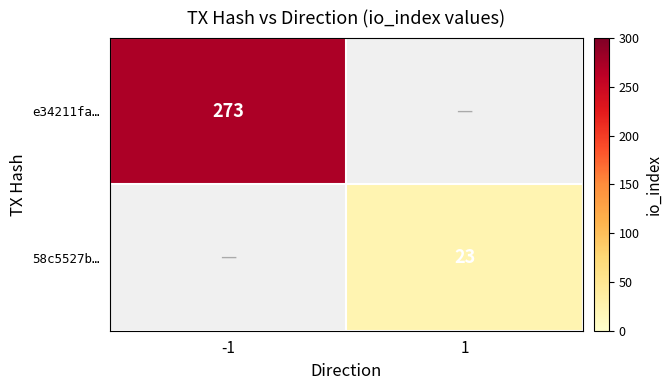

The 58c5527b… series shows 11 at 1. True or false?

False